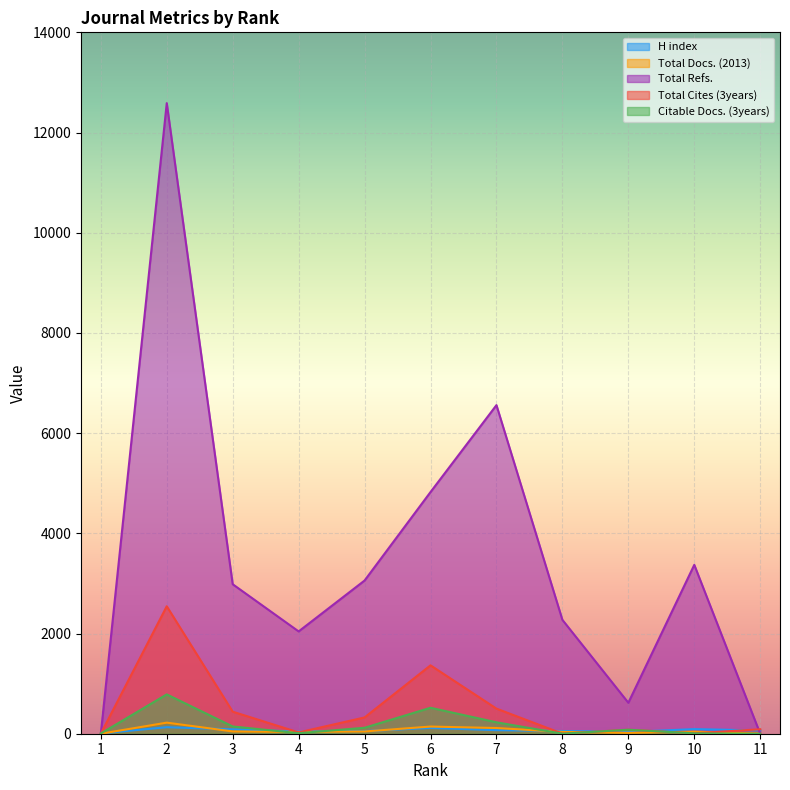

List the labels in order of Citable Docs. (3years) value, largest first.

2, 6, 7, 3, 5, 9, 4, 10, 1, 8, 11